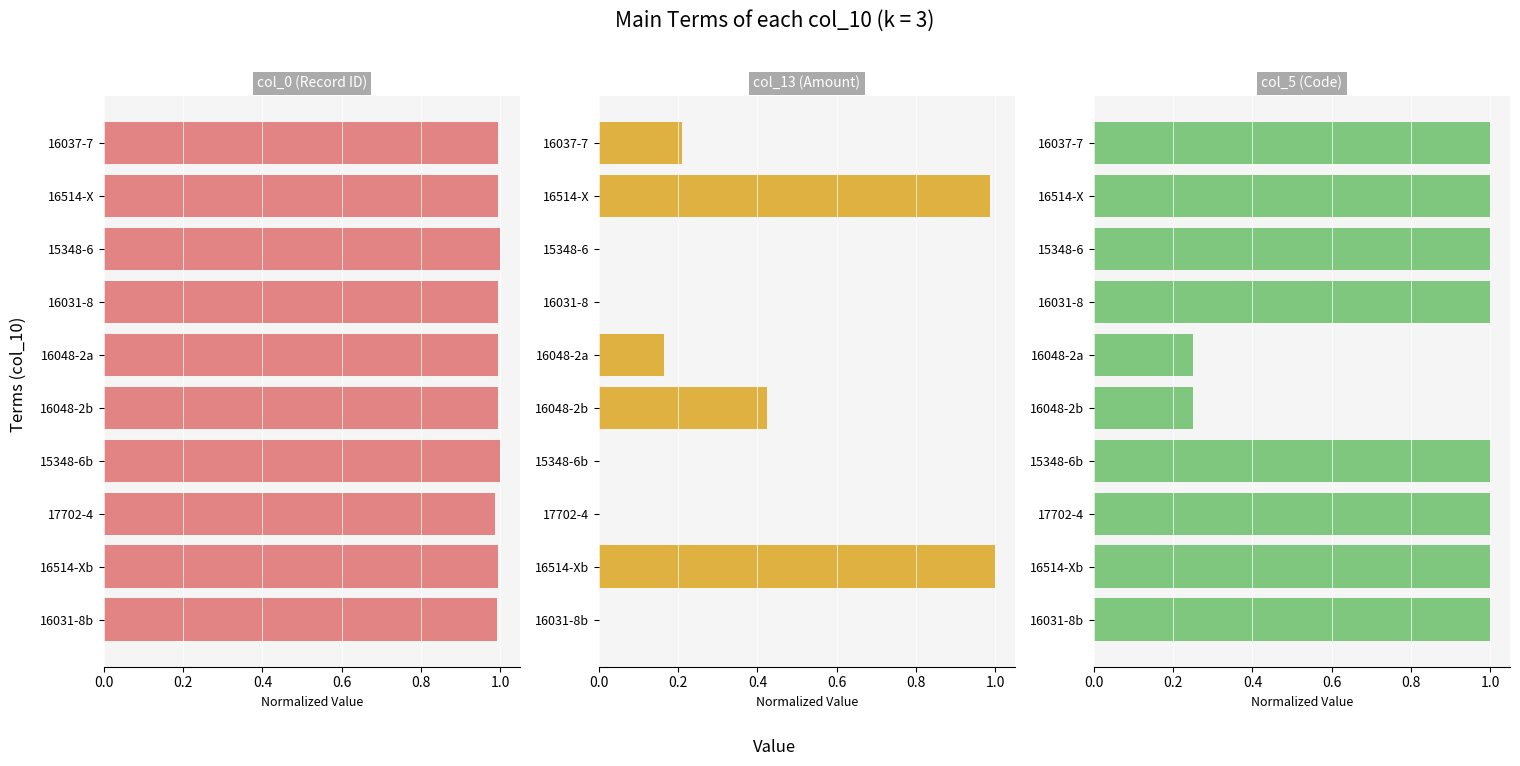

Rank the series by their average value, from lowest to highest.

col_13, col_5, col_0